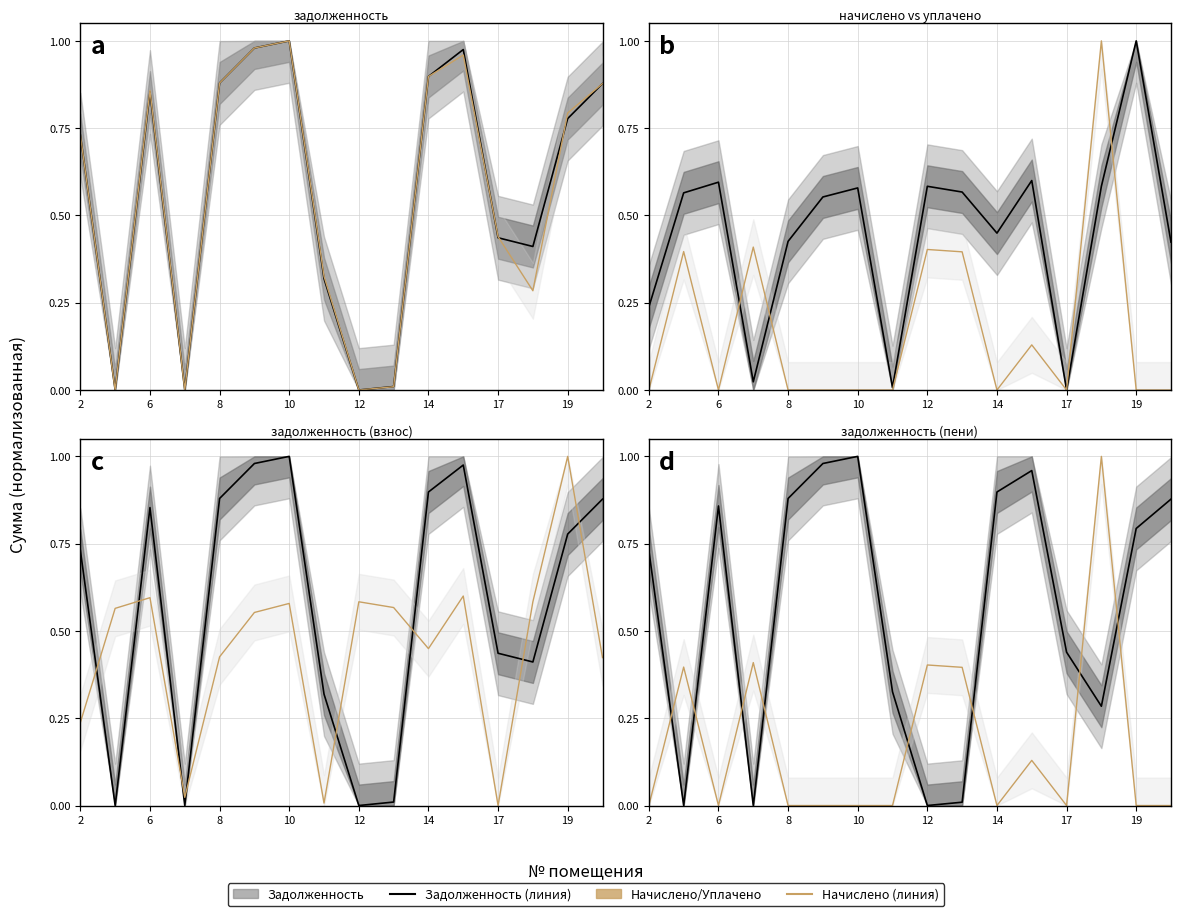

What is the sum of all задолж. пени (line) values?

9.0